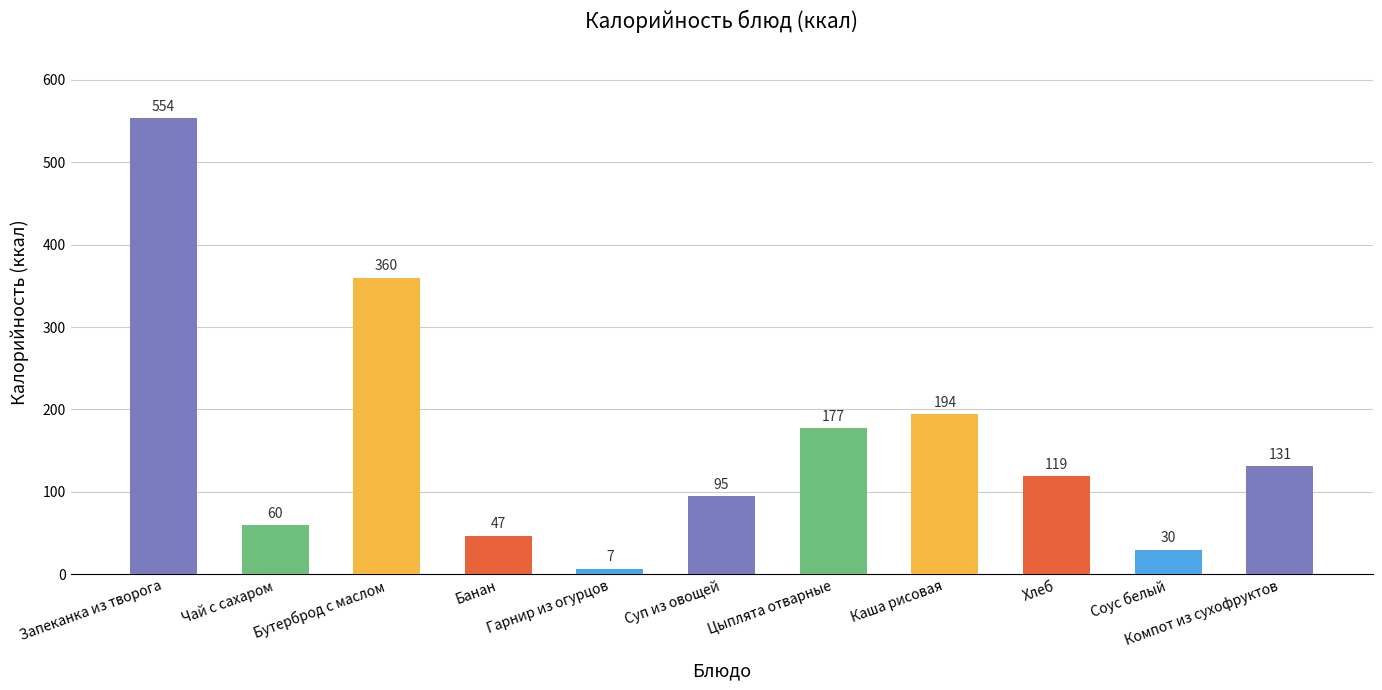

What is the difference between the maximum and minimum values?

547